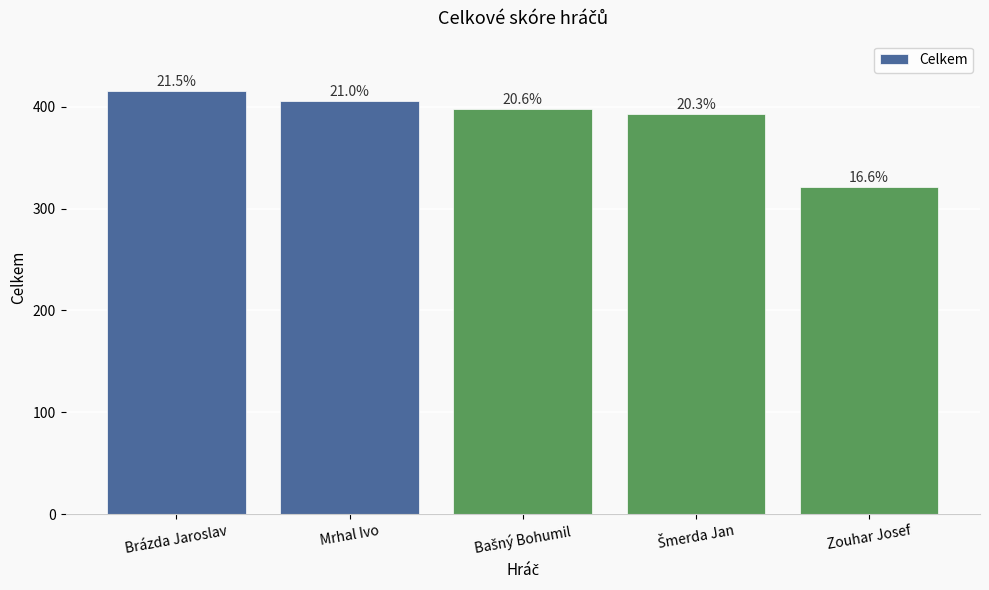

The chart shows a value of 415 at Brázda Jaroslav. True or false?

True